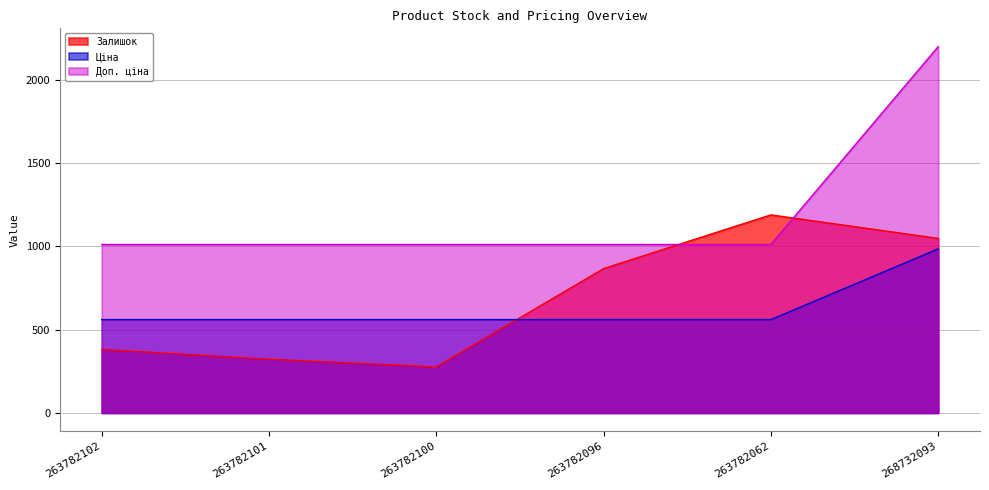

What is the minimum value for Доп. ціна?

1010.4